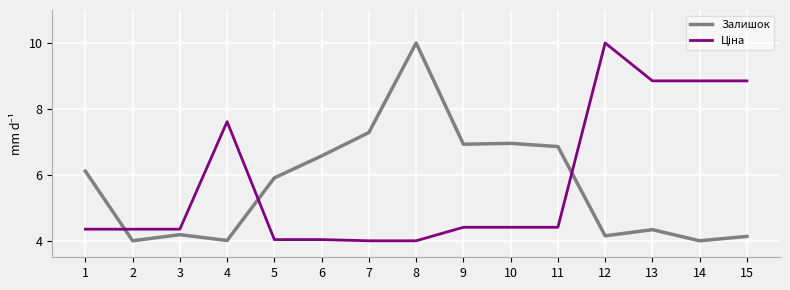

What is the total value across all series at 15?

13.0